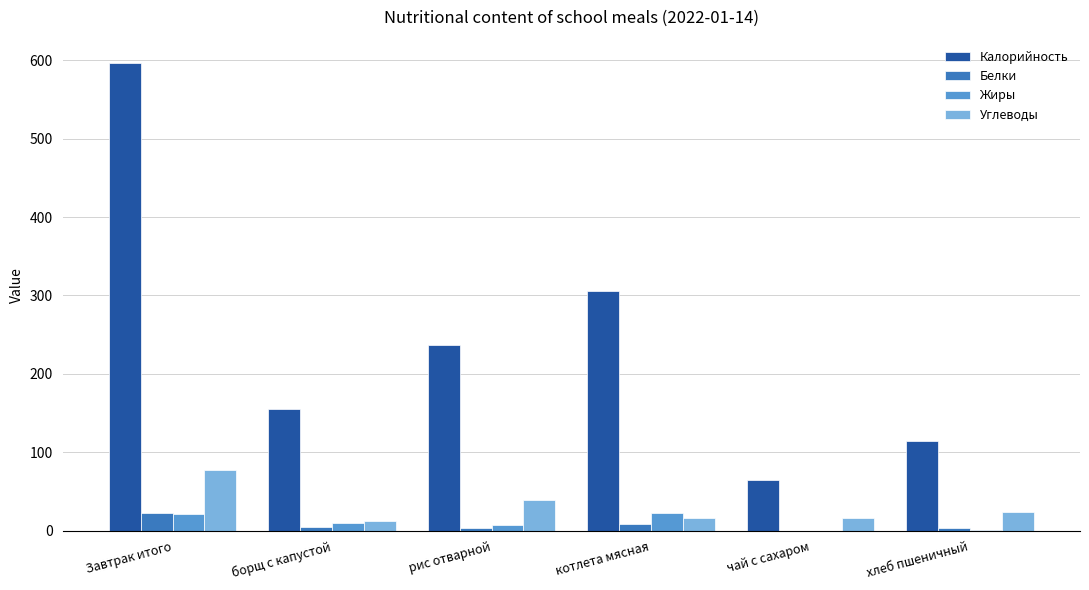

What is the greatest value displayed?

596.3